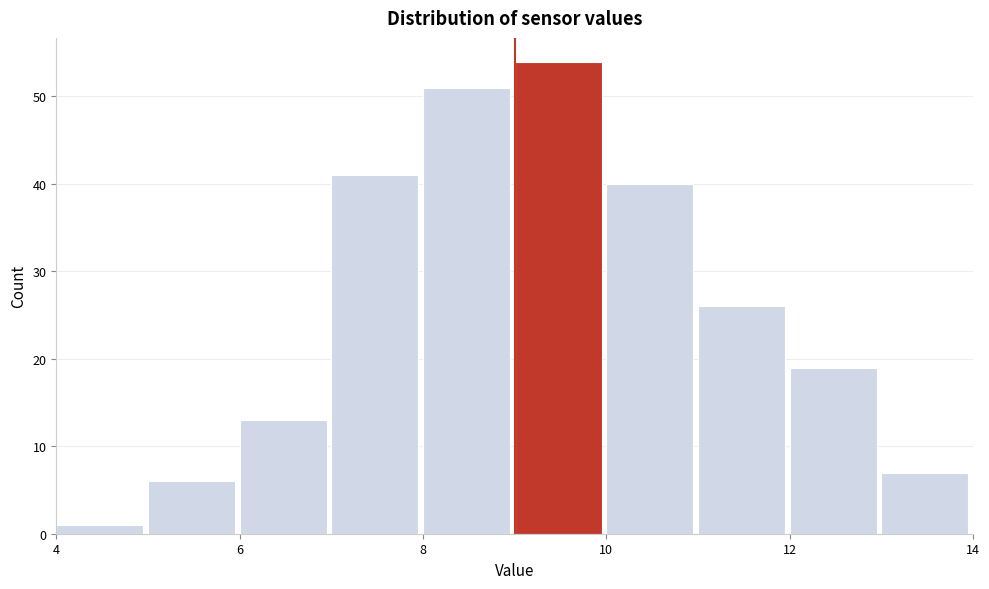

Reading left to right, transcribe this chart: for each bar, give the range it covers on the x-axis and its height. The values are not printed on the chart, so give them approximately, as read against the axis.

4 to 5: 1
5 to 6: 6
6 to 7: 13
7 to 8: 41
8 to 9: 51
9 to 10: 54
10 to 11: 40
11 to 12: 26
12 to 13: 19
13 to 14: 7